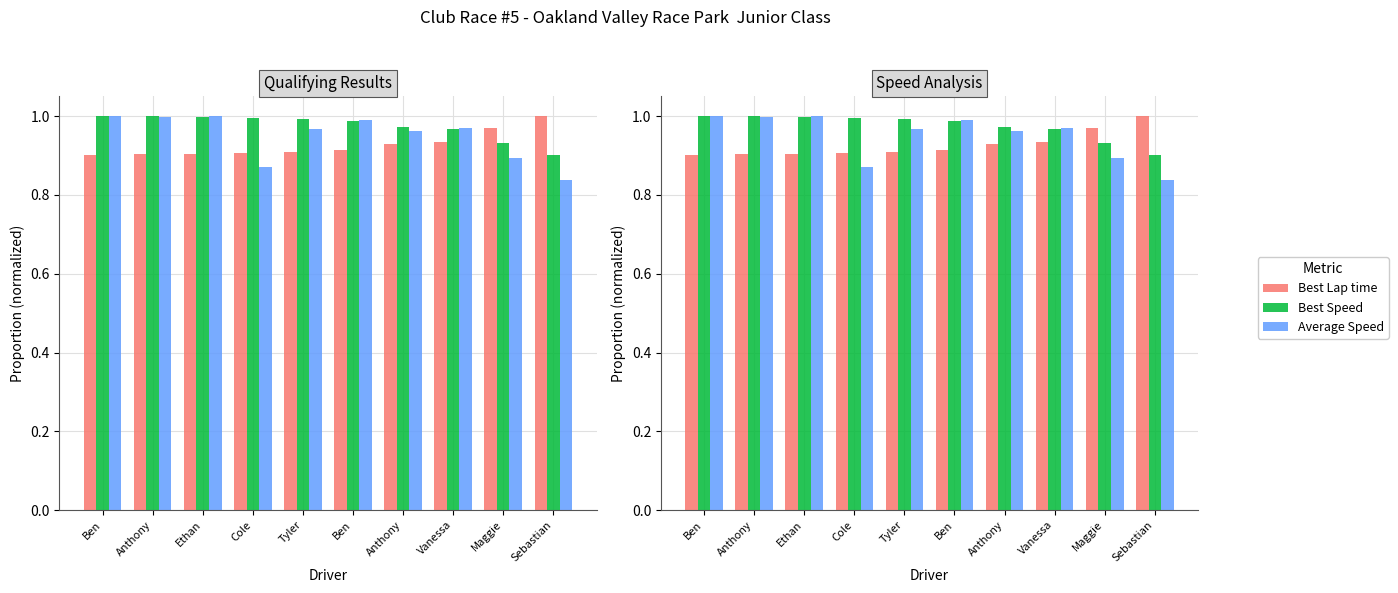

What is the minimum value shown in the chart?

0.8